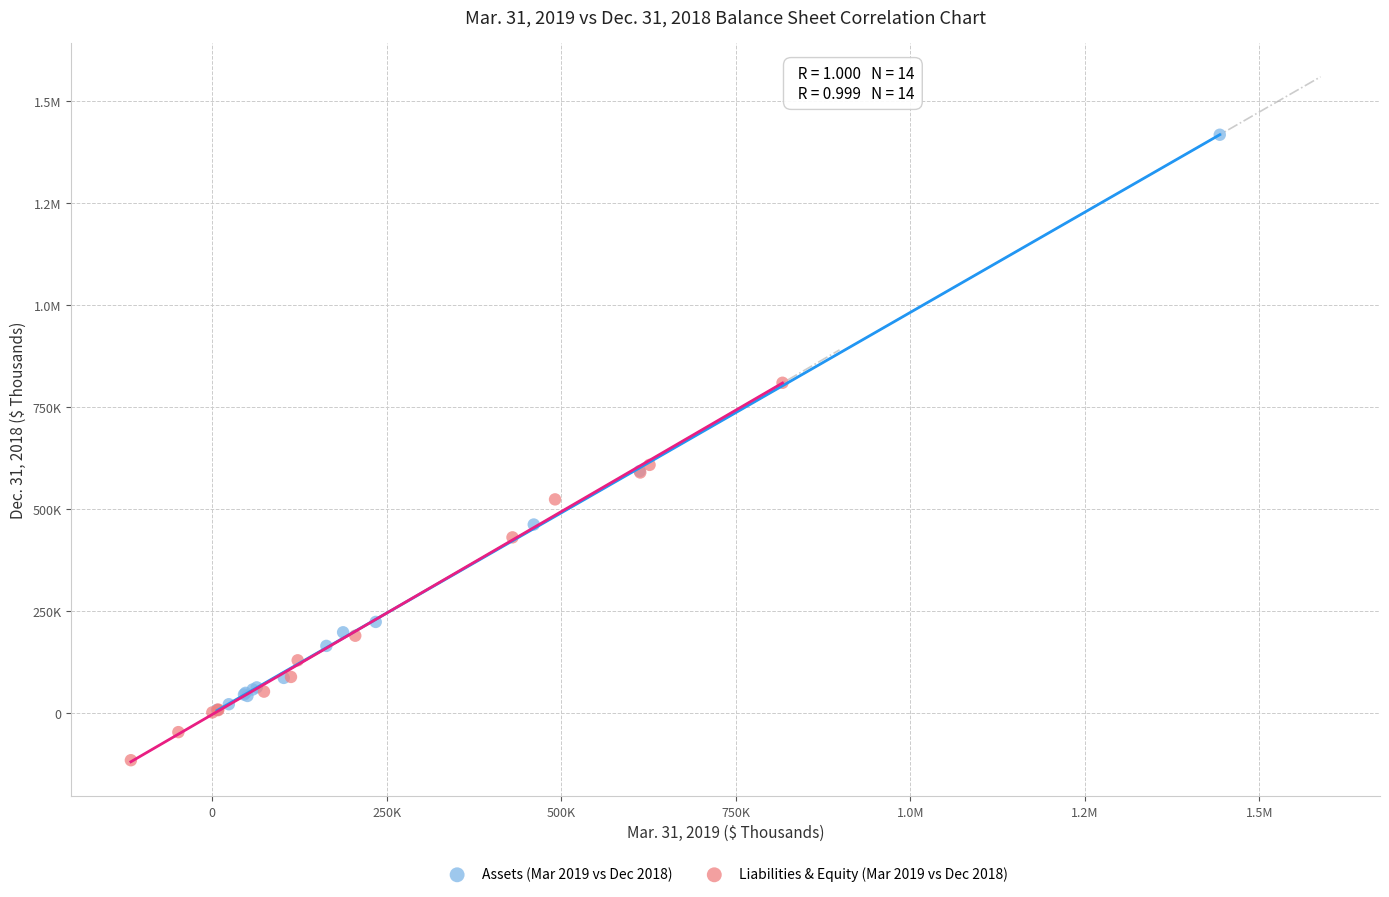

What are all the series names shown in the legend?

Assets (Mar 2019 vs Dec 2018), Liabilities & Equity (Mar 2019 vs Dec 2018)